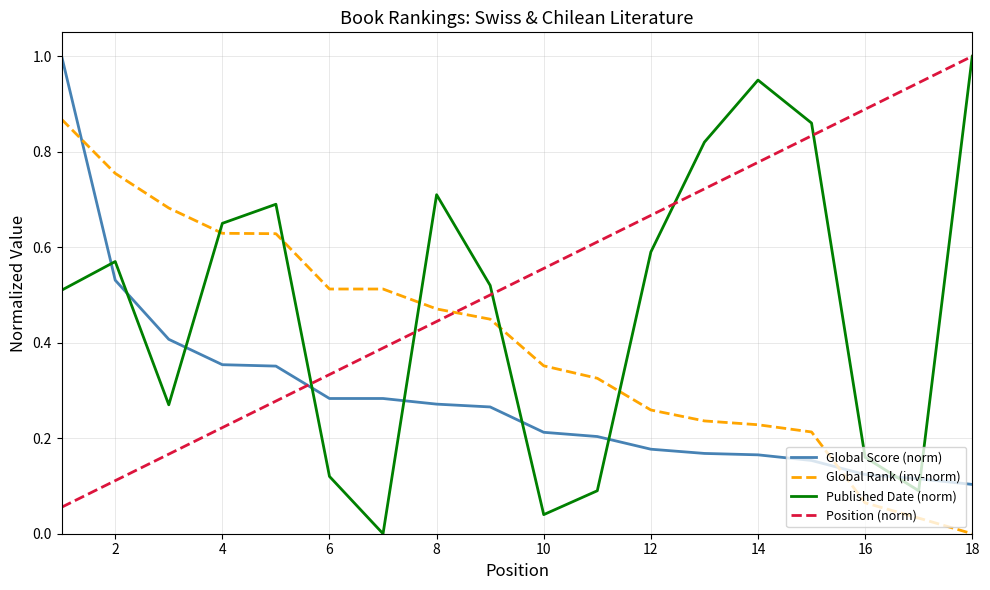

Which series has the widest spread of values?

Published Date (norm)